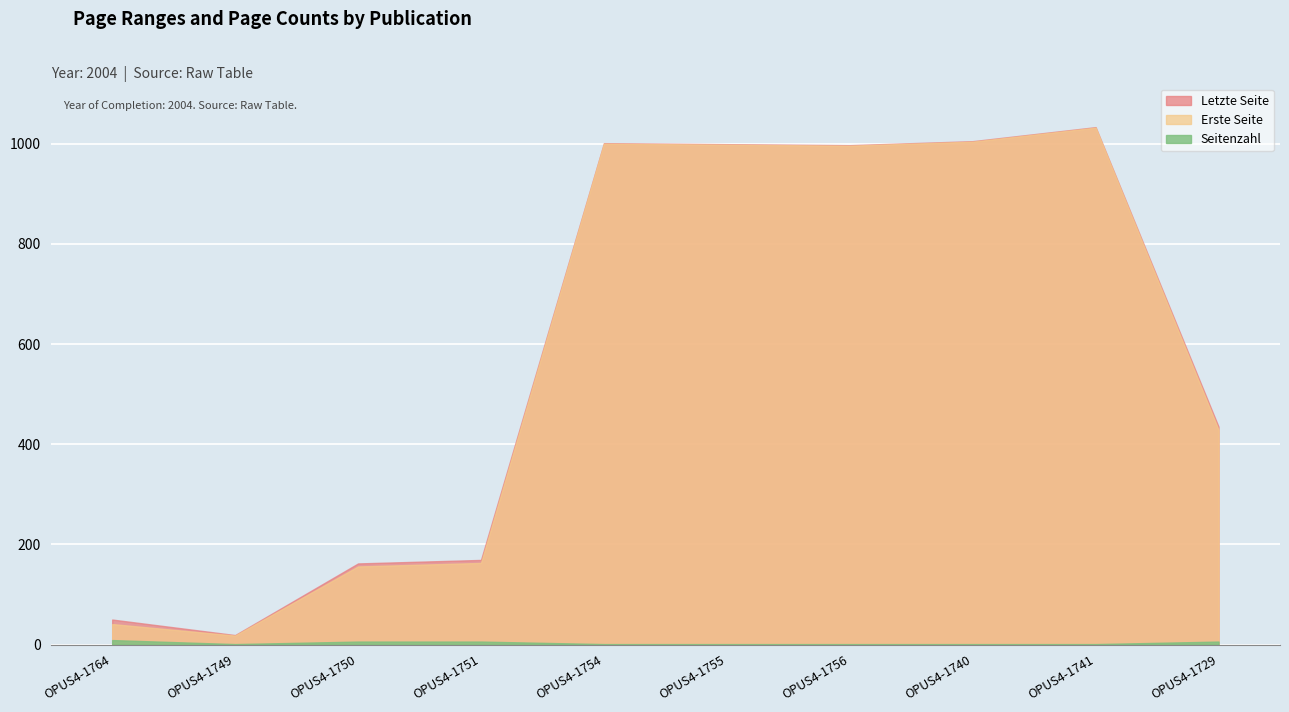

True or false: Seitenzahl and Letzte Seite cross at least once.

False